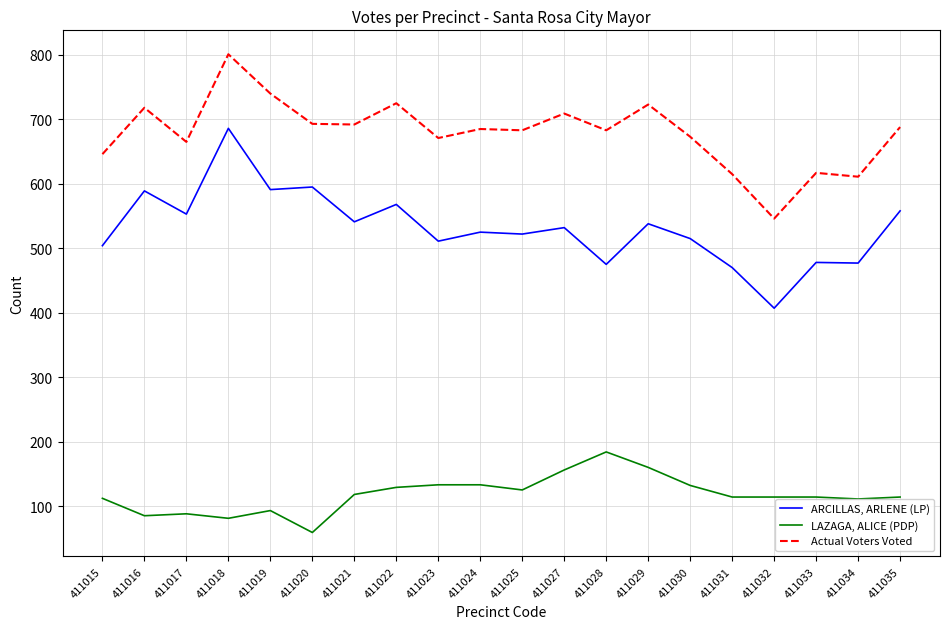

True or false: ARCILLAS, ARLENE (LP) and LAZAGA, ALICE (PDP) intersect in this chart.

False